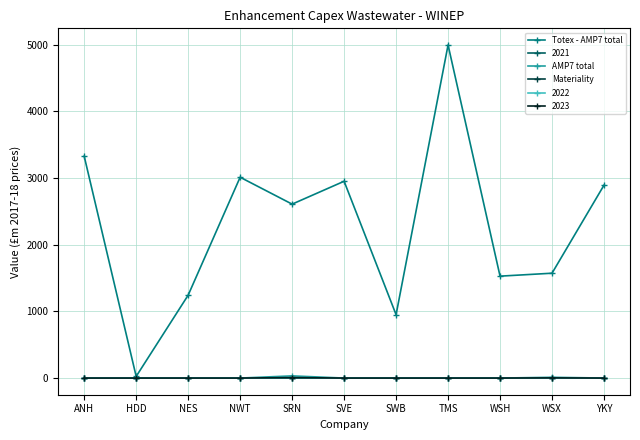

What is the spread (max minus min) of values at SVE?

2952.7